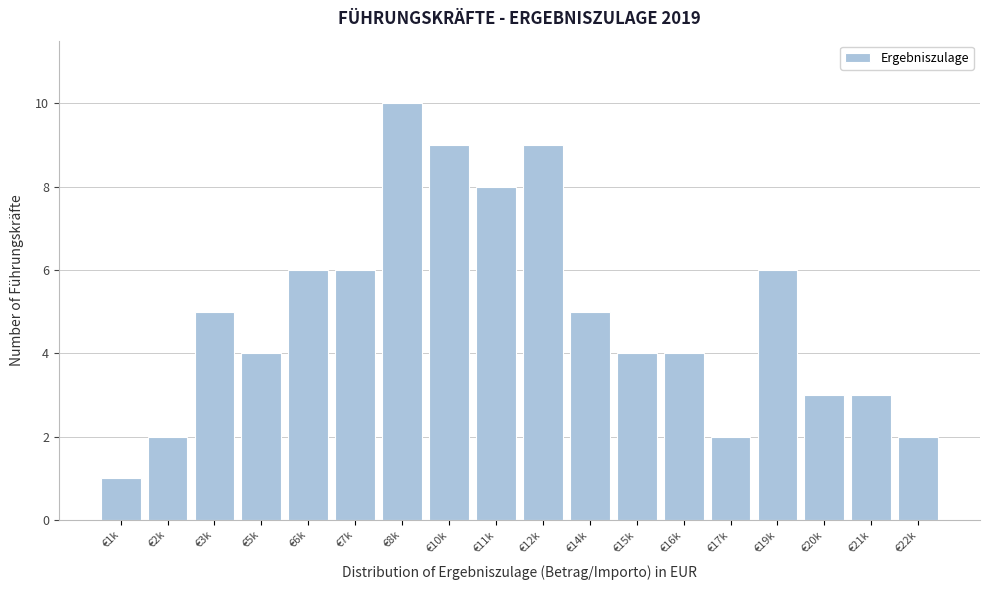

Reading left to right, extract all data points from this chart.

1	2	5	4	6	6	10	9	8	9	5	4	4	2	6	3	3	2